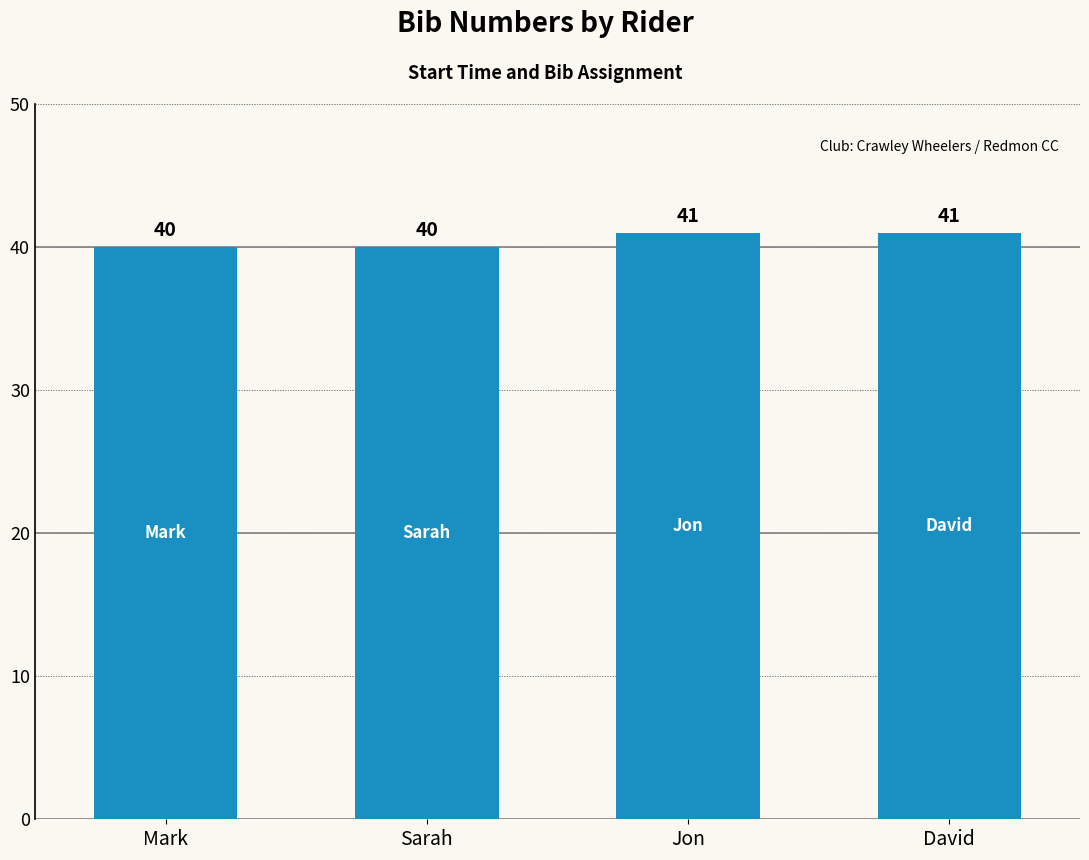

How many values are between 40 and 41?

4